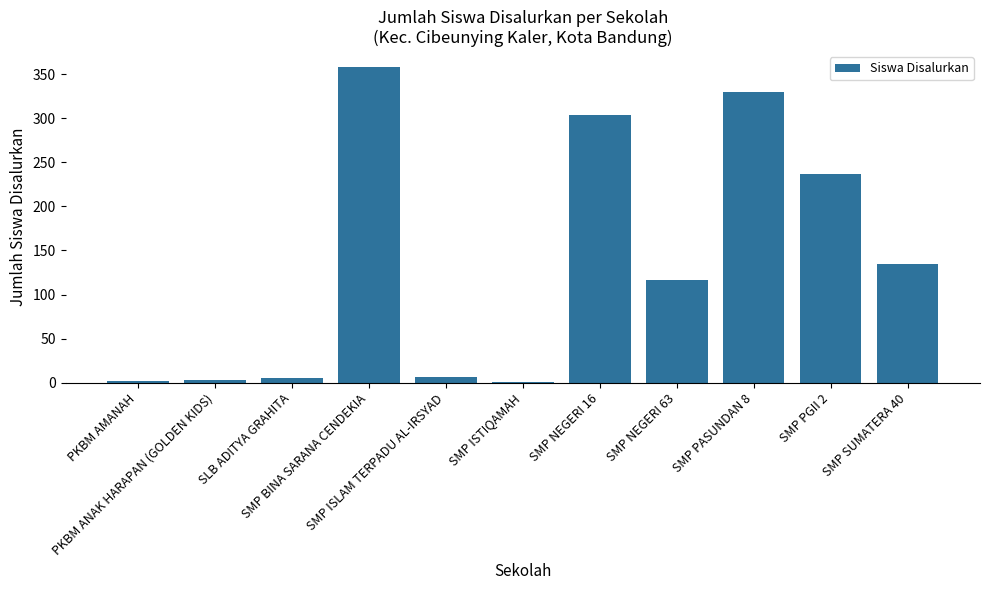

What is the sum of all values?

1498